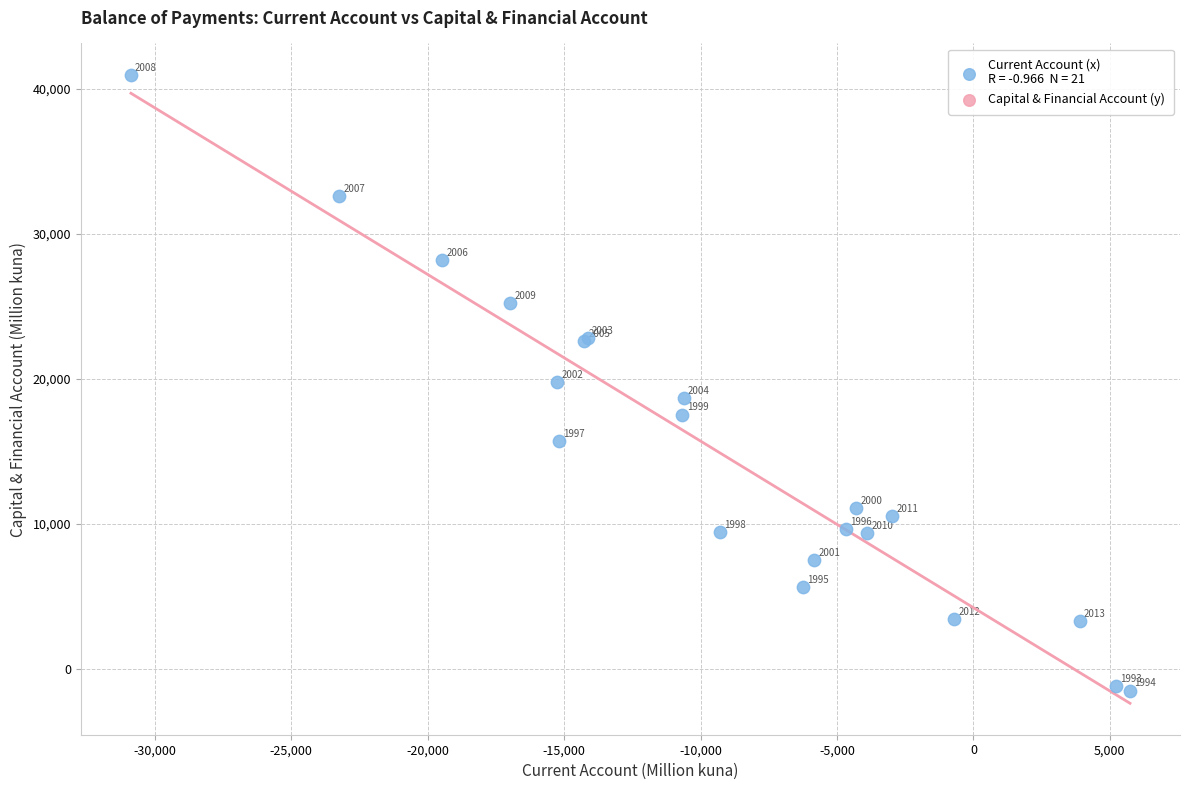

What Y value in the scatter plot is closest to 19736?

19804.8